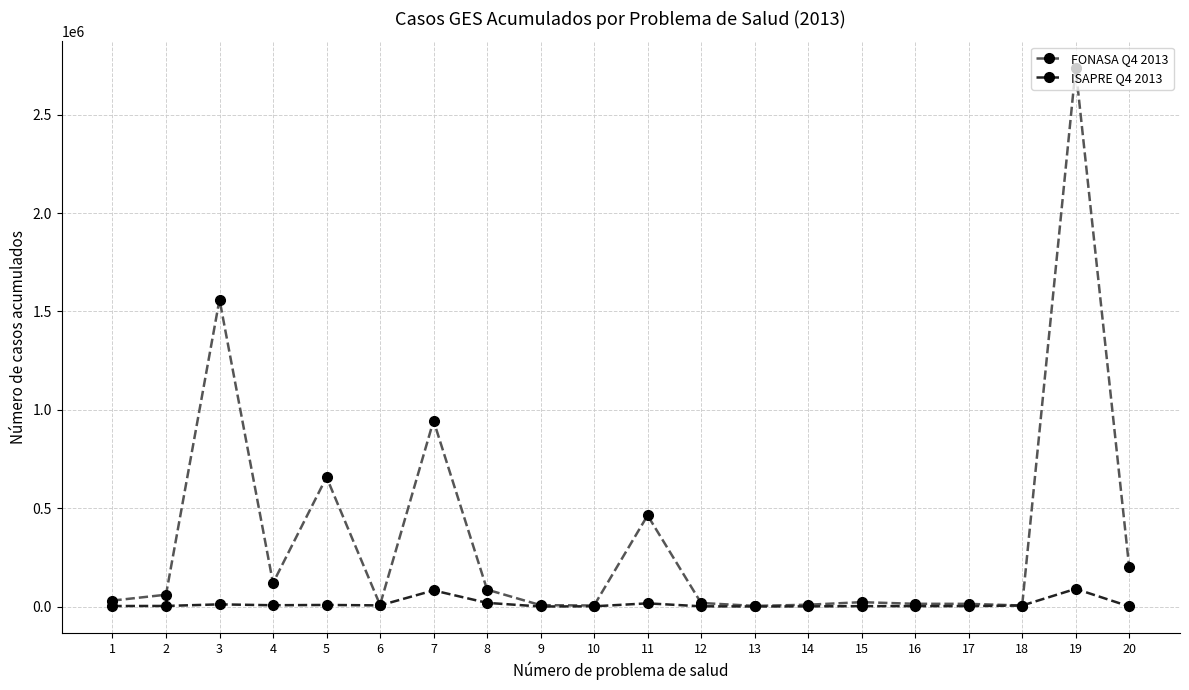

What are all the series names shown in the legend?

FONASA Q4 2013, ISAPRE Q4 2013